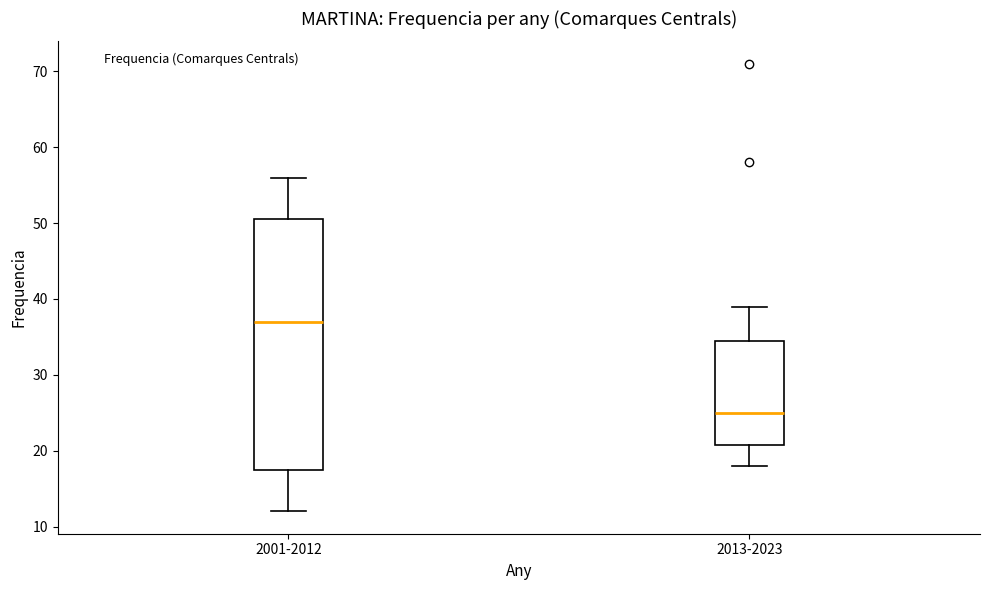

Reading left to right, read every box against the y-axis: the position of its median line, the range the box covers, and the ends of its whiskers. The values are not printed on the chart, so give them approximately, as read against the axis.

2001-2012: median 37, box 18 to 51, whiskers 12 to 56
2013-2023: median 25, box 21 to 35, whiskers 18 to 39